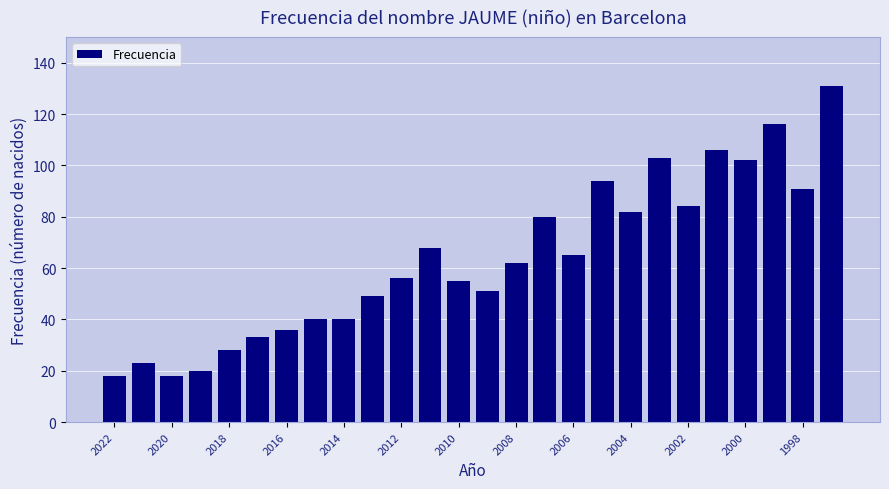

How many bars are there in total?

26